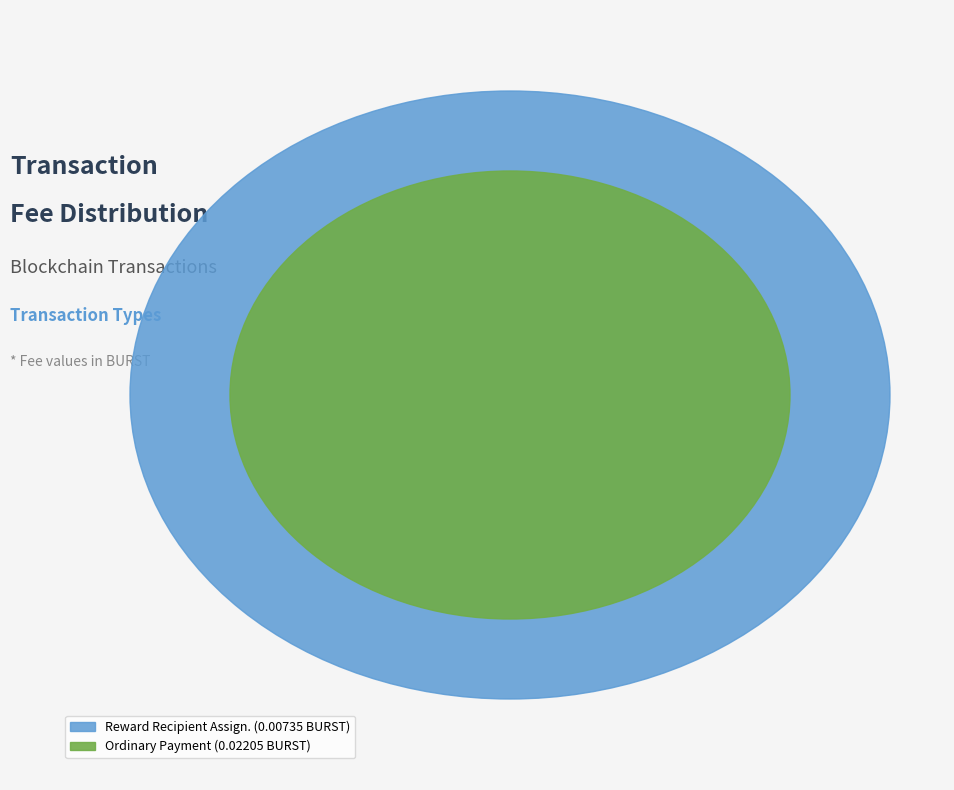

Which slice is the smallest?

Reward Recipient Assignment (883940)